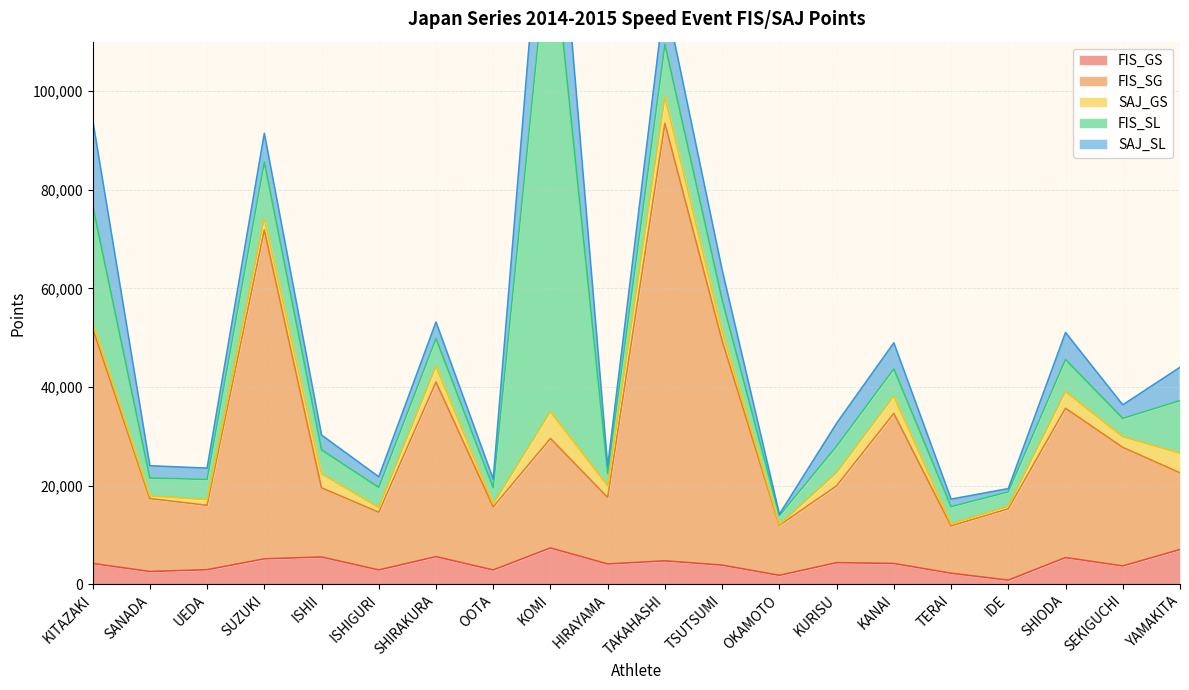

Does the chart display data point markers on the line(s)?

No